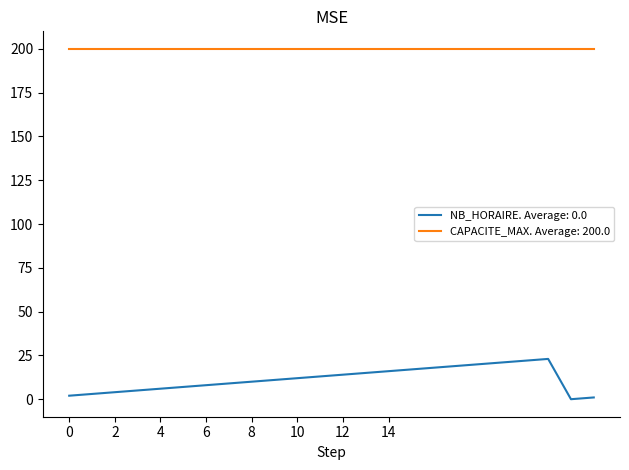

List the series in order of their overall mean, lowest first.

NB_HORAIRE. Average: 0.0, CAPACITE_MAX. Average: 200.0